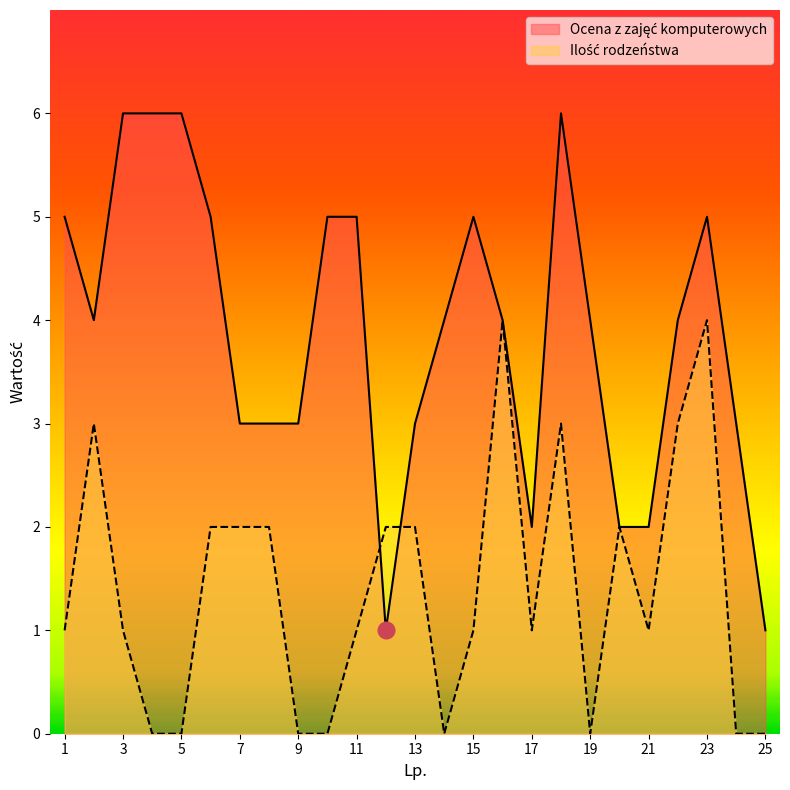

Where is the first local maximum for Ocena z zajęć komputerowych?

15